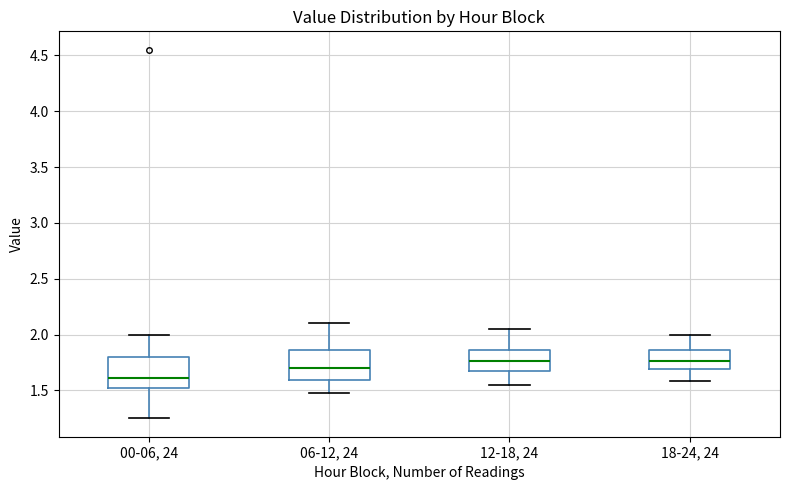

Where is the lower edge of the box for 06-12, 24 on the y-axis? The values are not printed on the chart, so give them approximately, as read against the axis.

1.60